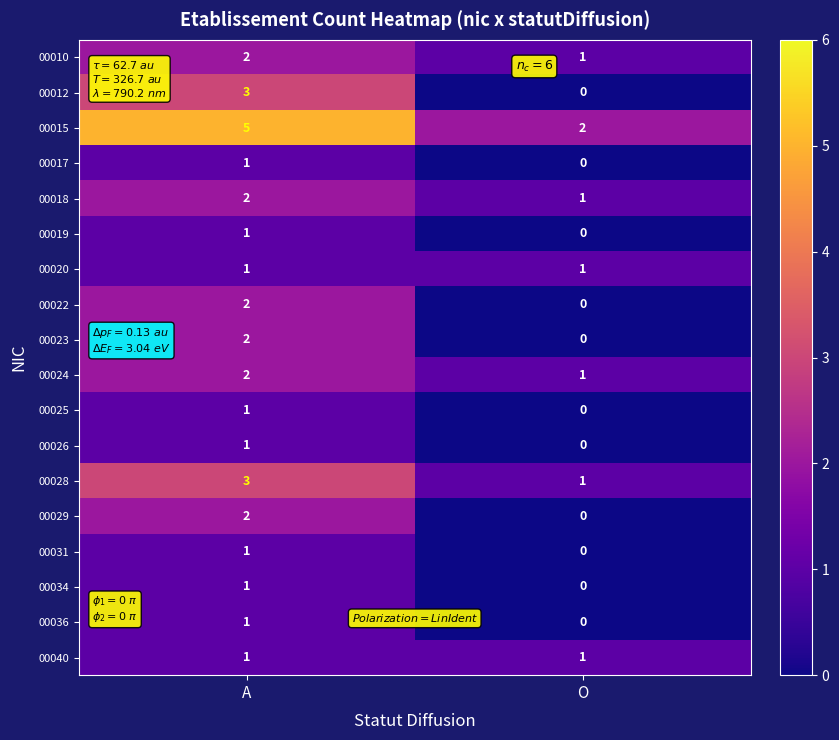

Which series has the largest total across all categories?

00015